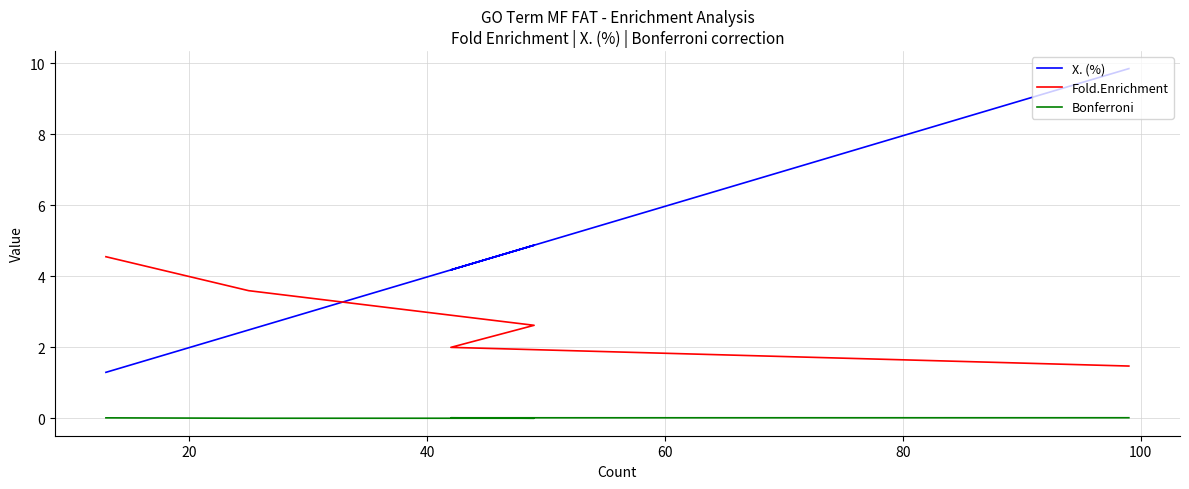

How many series are shown in this chart?

3